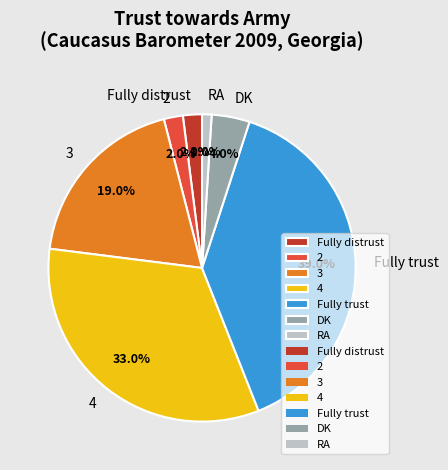

Between 3 and Fully distrust, which is larger?

3